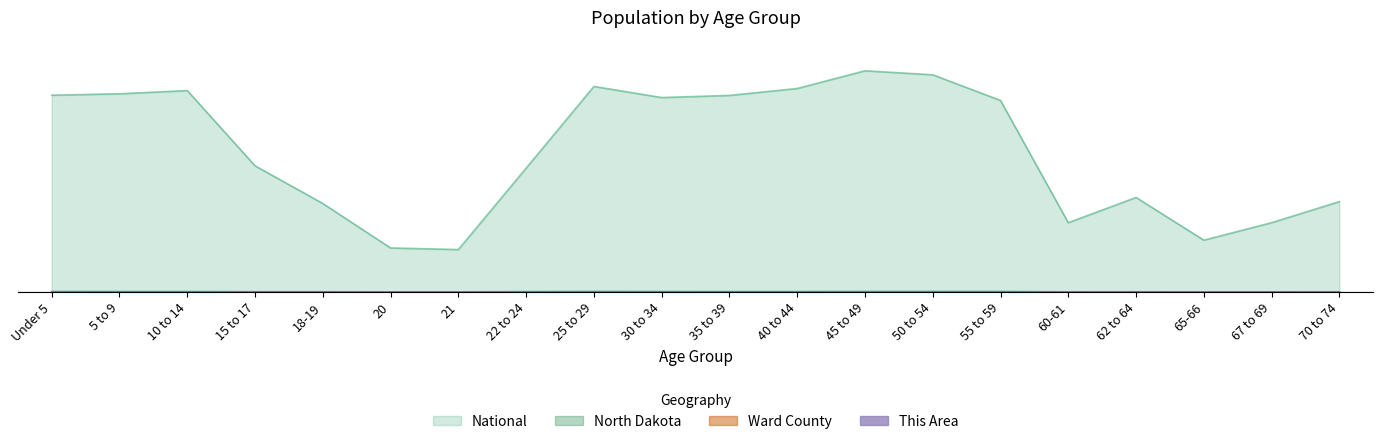

The This Area series shows 0.0 at 45 to 49. True or false?

True